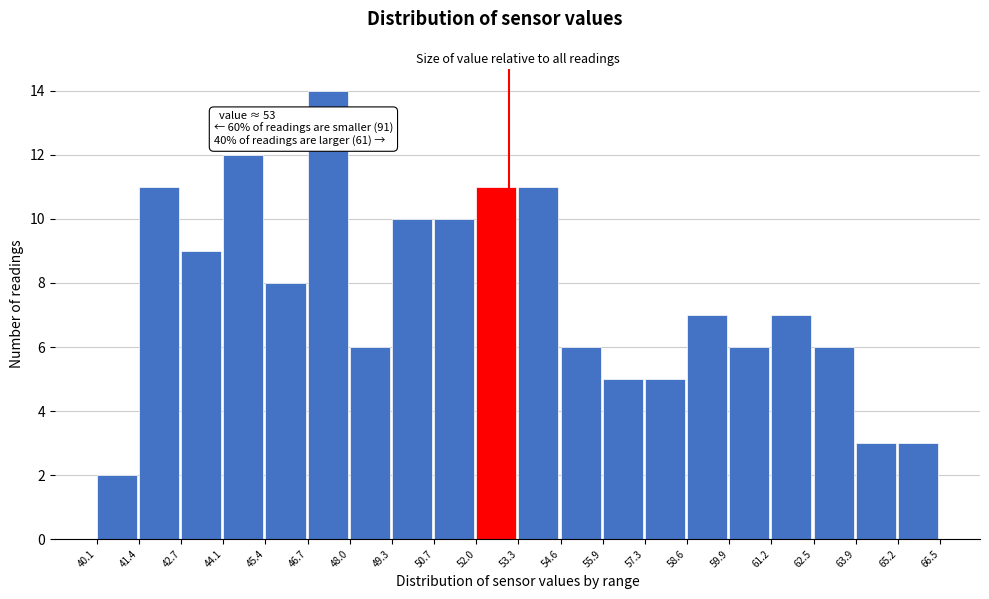

Over which range of the x-axis is the bar tallest?

46.7 to 48.0